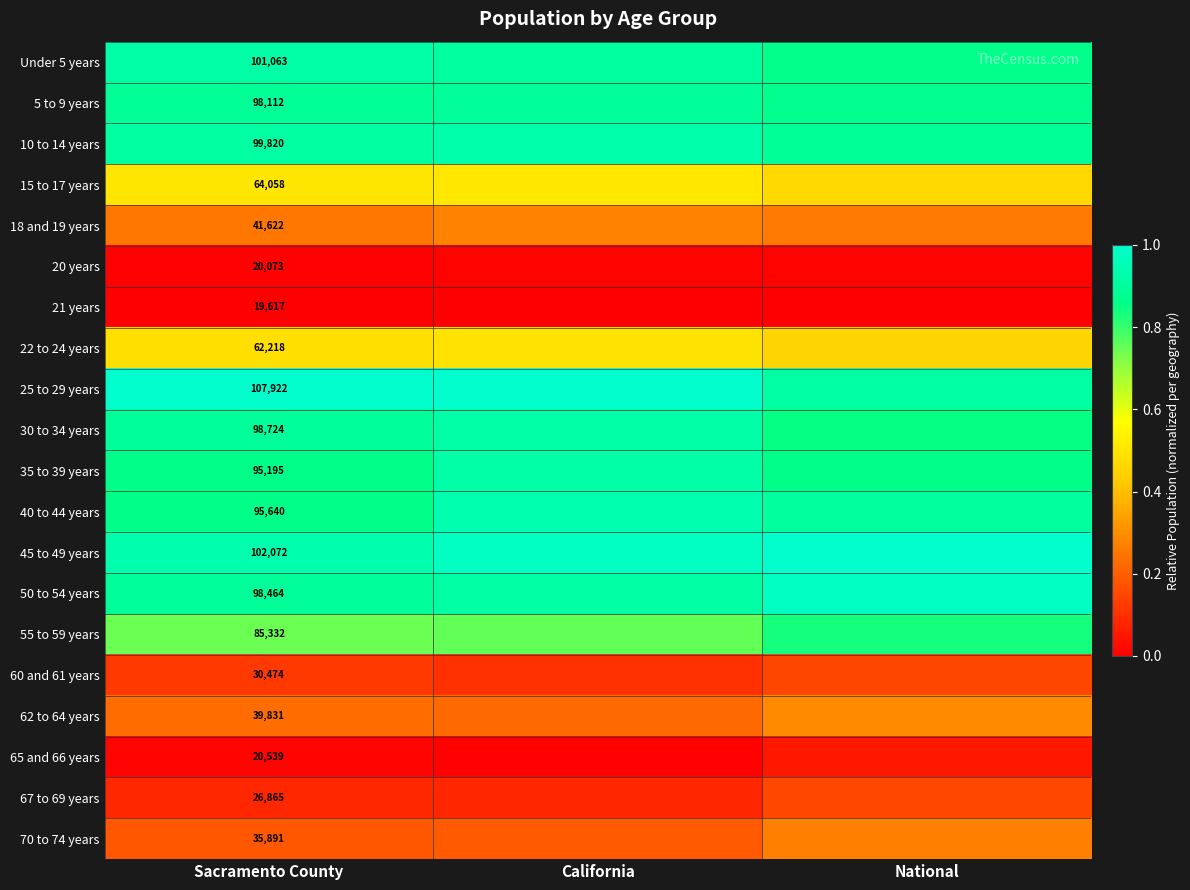

What is the average value of the 70 to 74 years series?

0.2